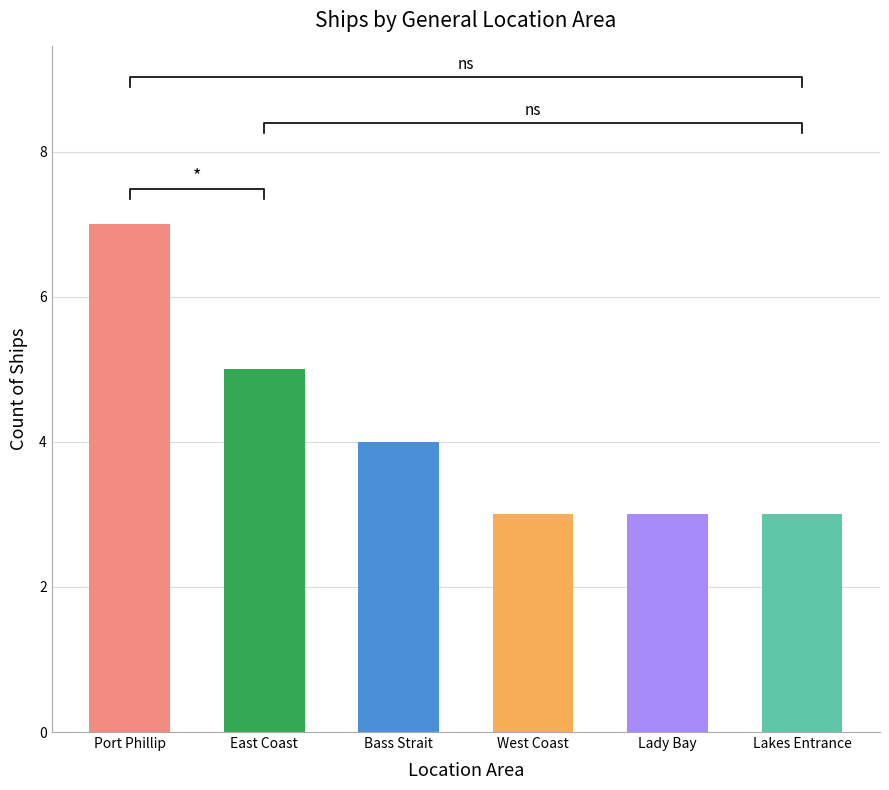

Reading left to right, what are all the values shown in this chart?

Port Phillip=7	East Coast=5	Bass Strait=4	West Coast=3	Lady Bay=3	Lakes Entrance=3